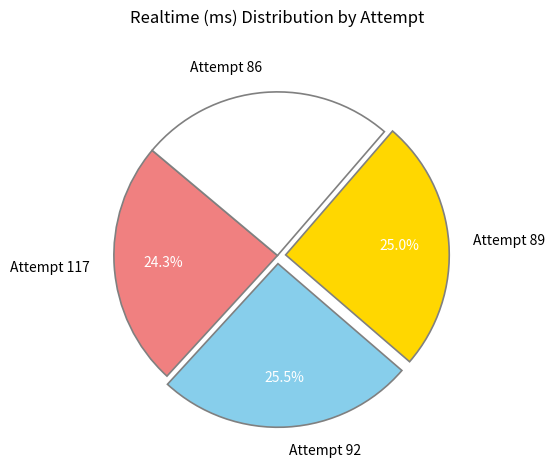

To the nearest percent, what is the difference between the Attempt 117 and Attempt 89 slice percentages?

1%